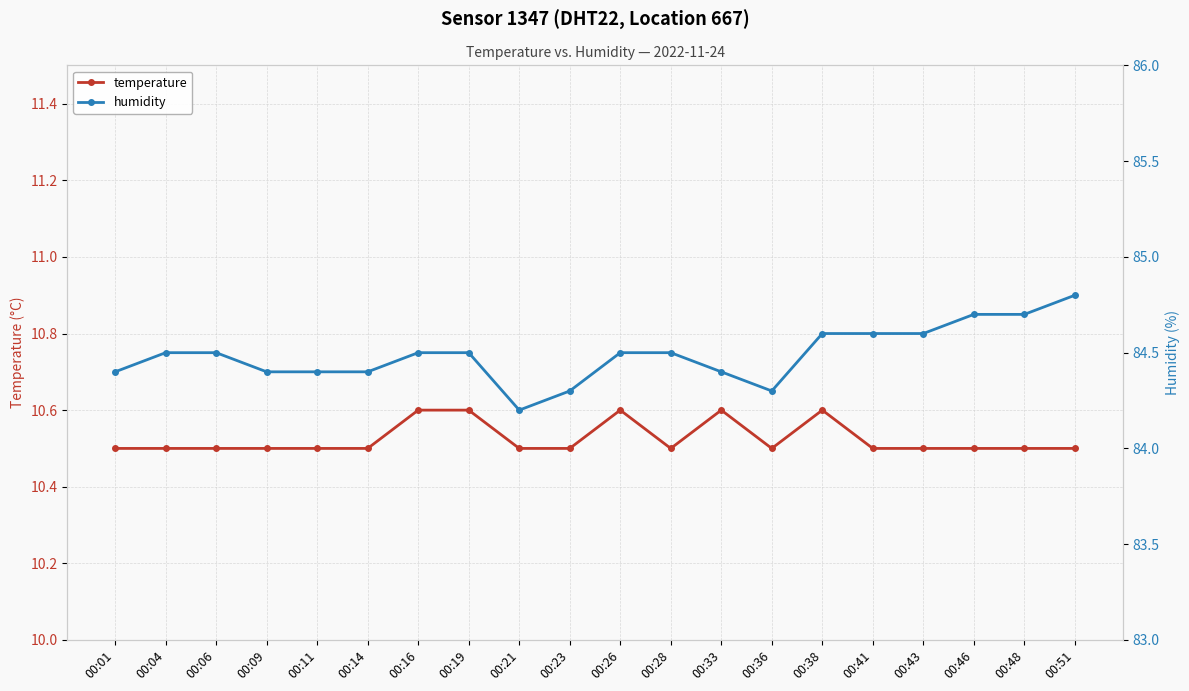

Does the chart have visible grid lines?

Yes